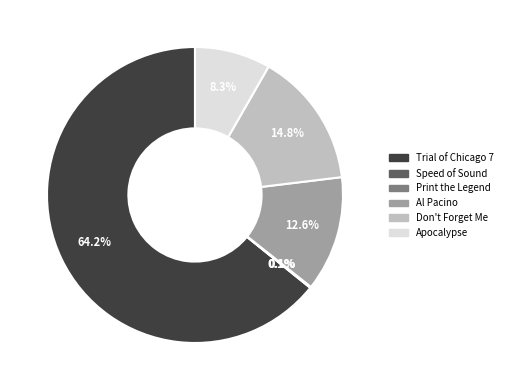

Does any single category account for the majority?

Yes